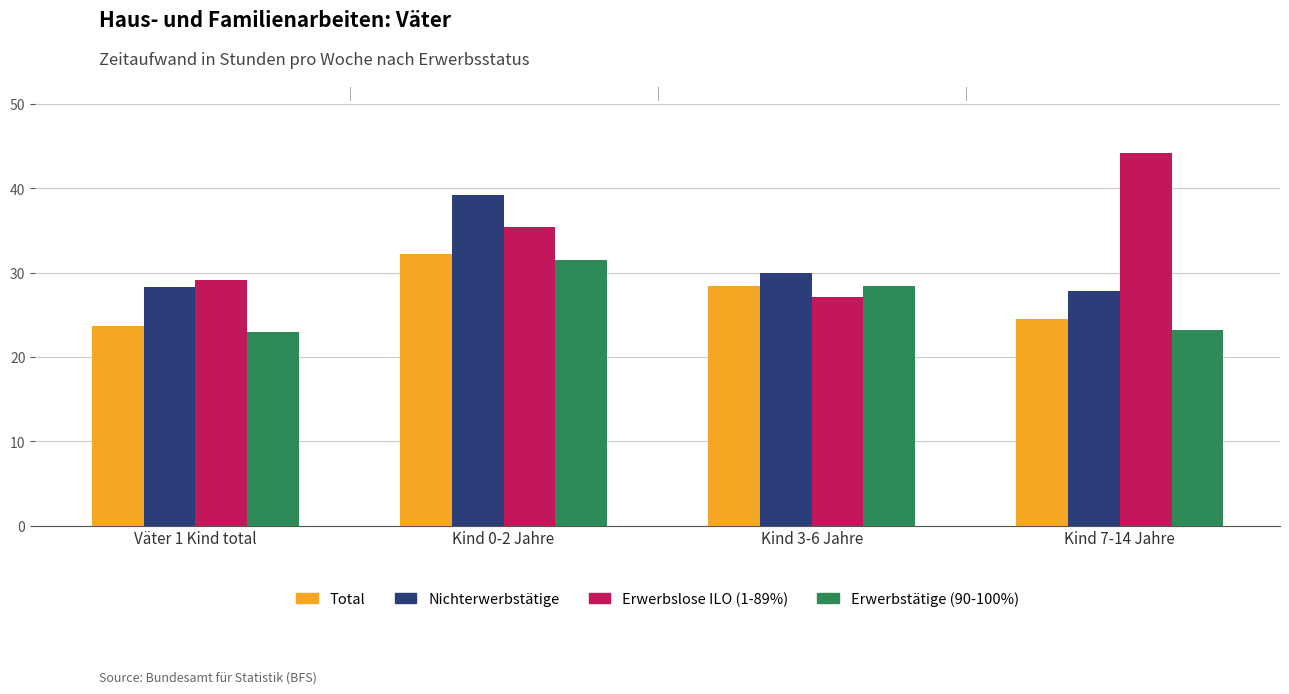

Where is Nichterwerbstätige nearest to the value 33?

Kind 3-6 Jahre